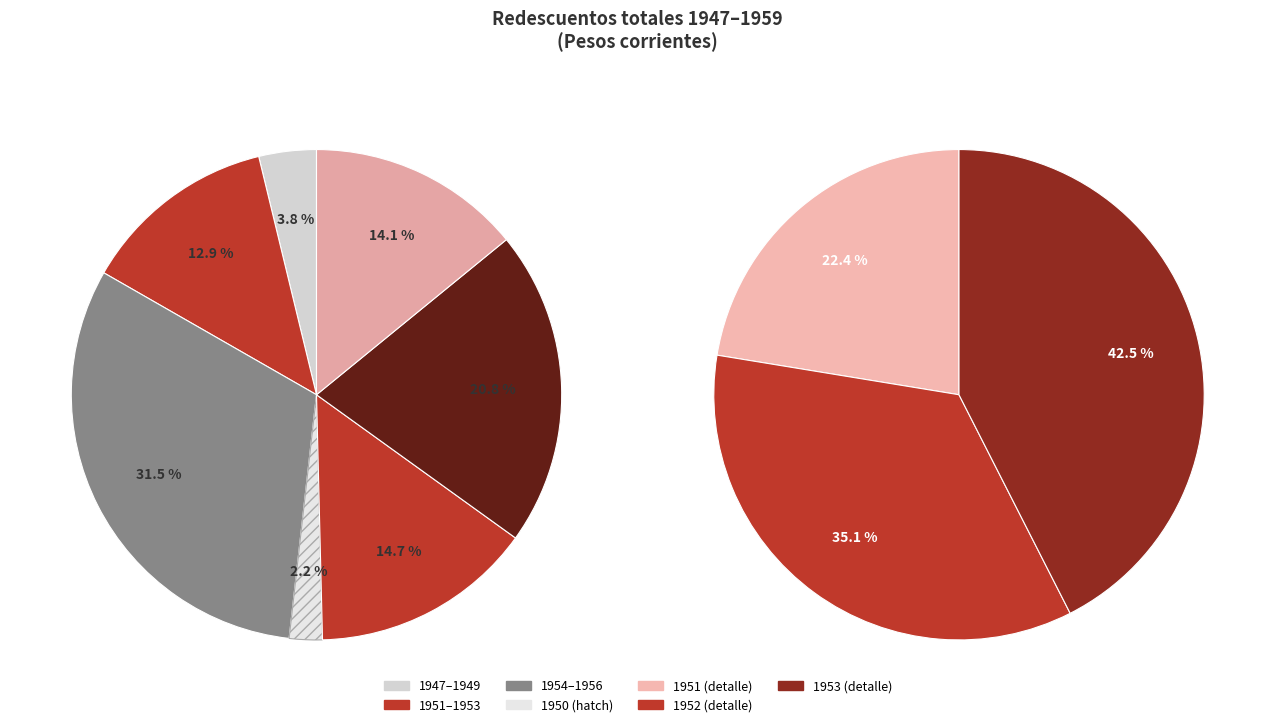

How much of the chart is everything except 1949?

97.9%